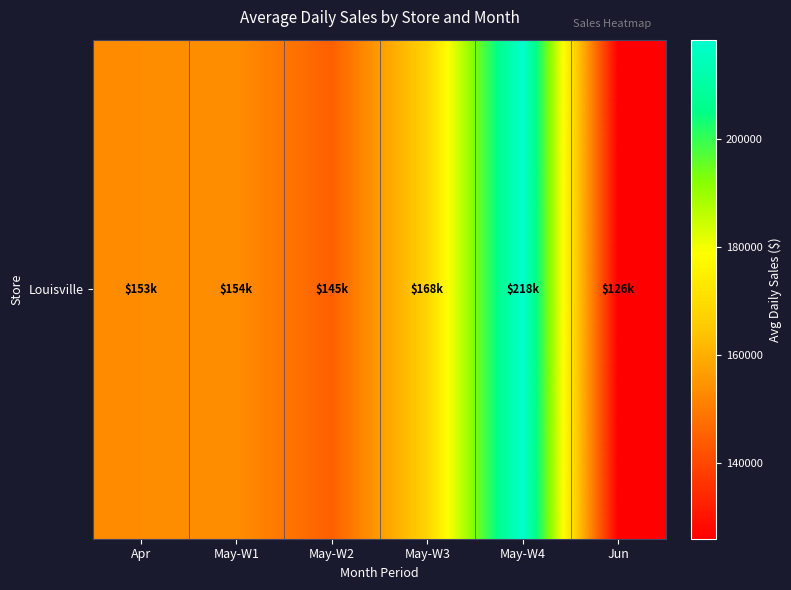

Rank the categories by value from lowest to highest.

Jun, May-W2, Apr, May-W1, May-W3, May-W4